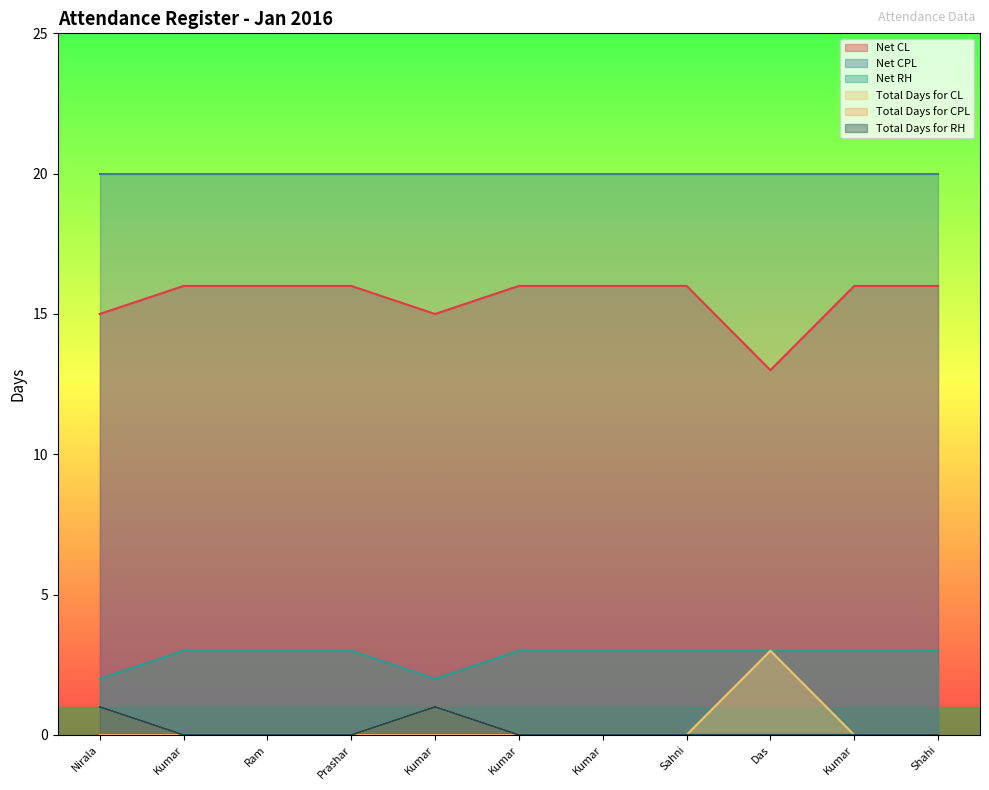

Which category has the highest value in the Total Days for CL series?

Das